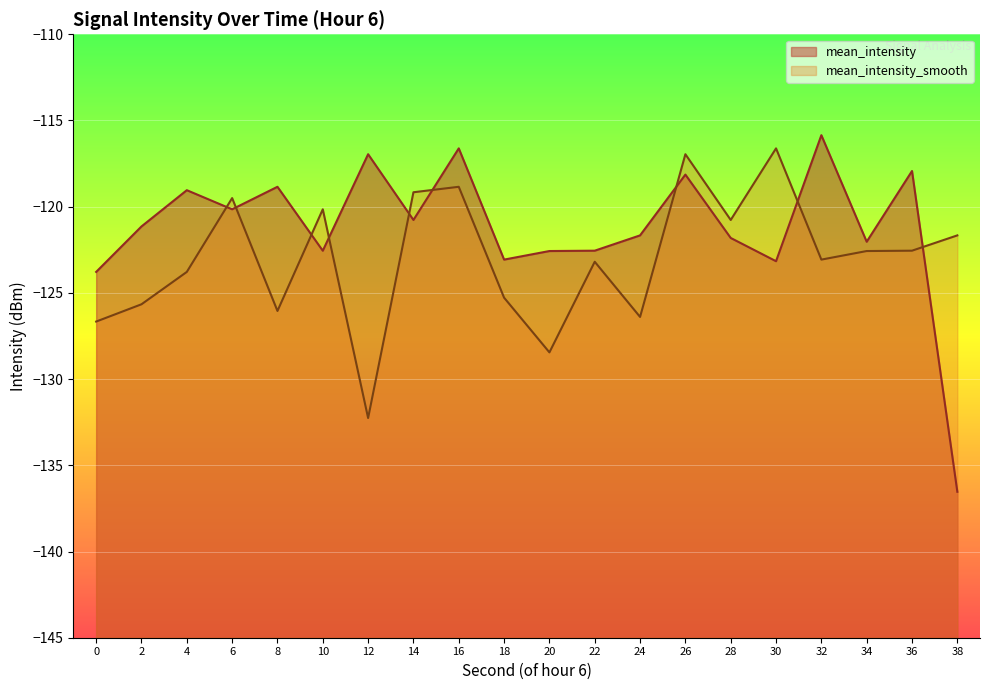

The value of mean_intensity at 38 is -136.5. True or false?

True